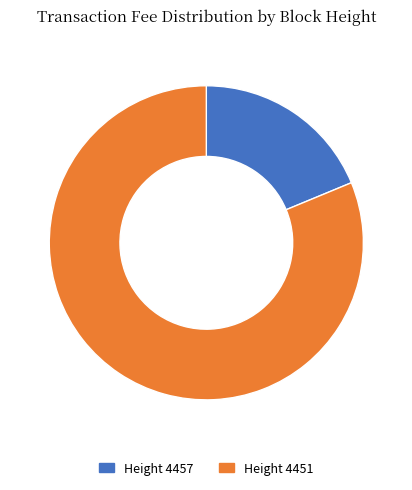

Is there any slice that represents more than half of the pie?

Yes